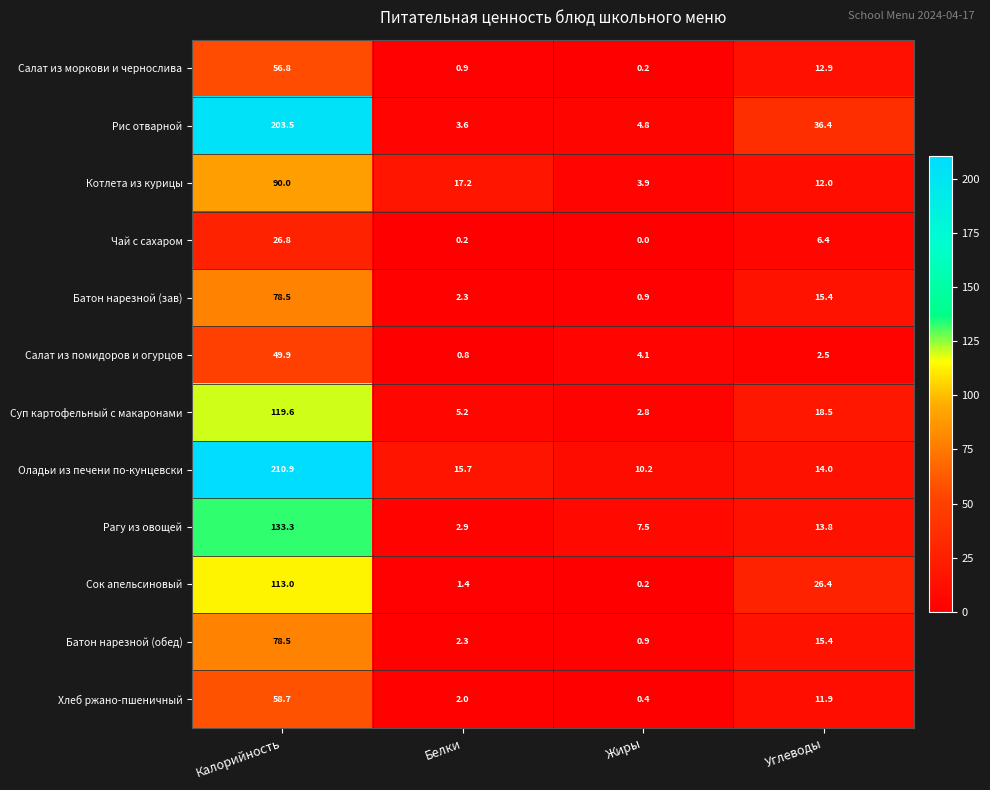

Which series changed the most between Калорийность and Белки?

Рис отварной